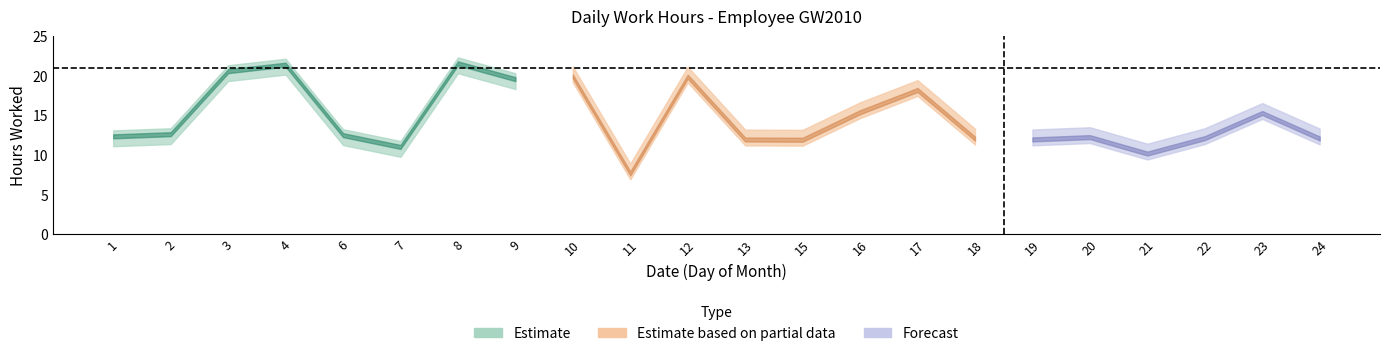

What is the value of the lower point at the 8th from the left?

18.3